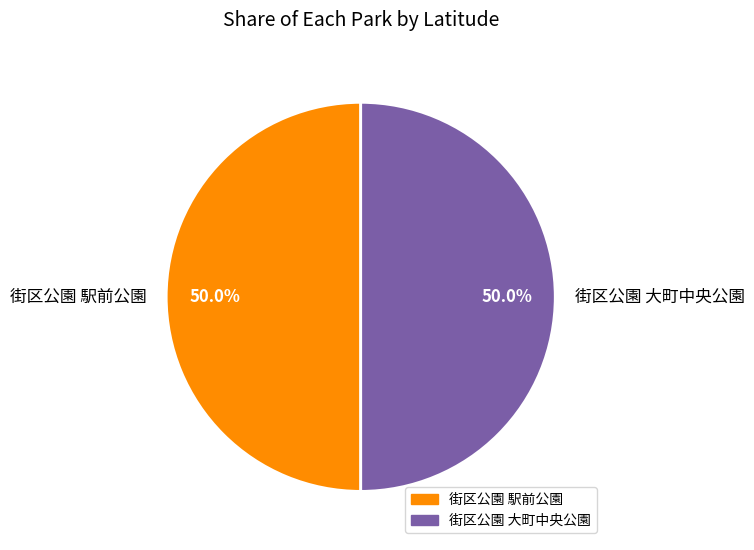

What is the ratio of the value at 街区公園 大町中央公園 to the value at 街区公園 駅前公園?

1.0